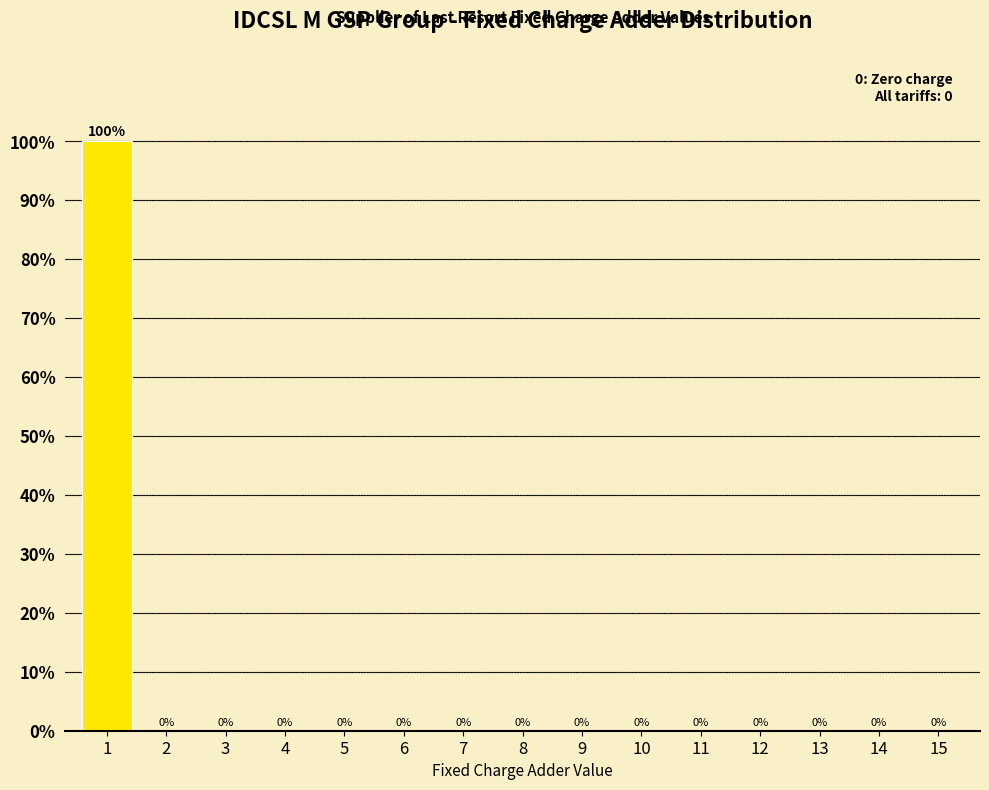

Reading right to left, transcribe all the data shown in this chart.

15=0	14=0	13=0	12=0	11=0	10=0	9=0	8=0	7=0	6=0	5=0	4=0	3=0	2=0	1=100